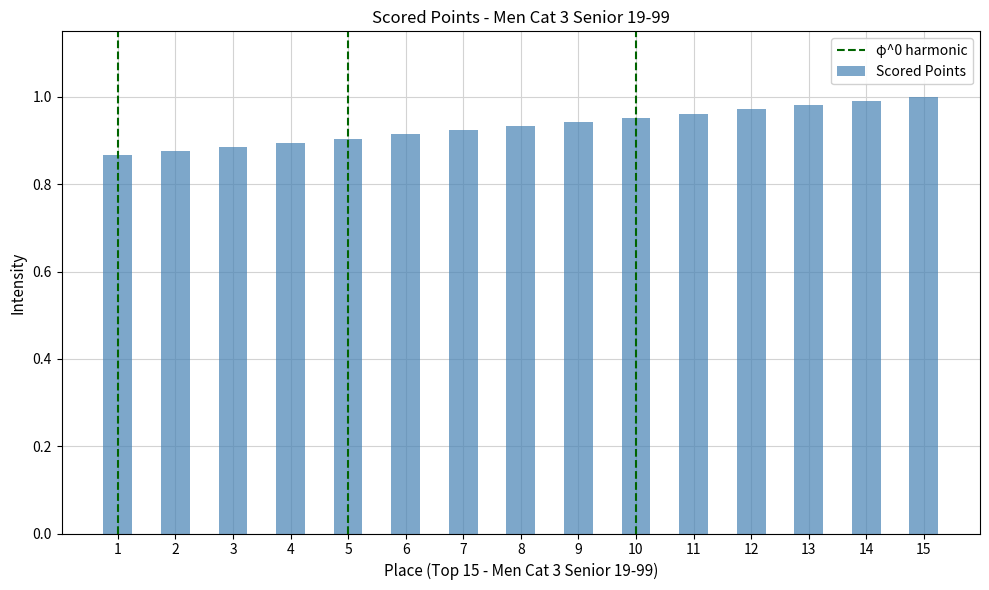

What is the difference between the maximum and minimum values?

0.1